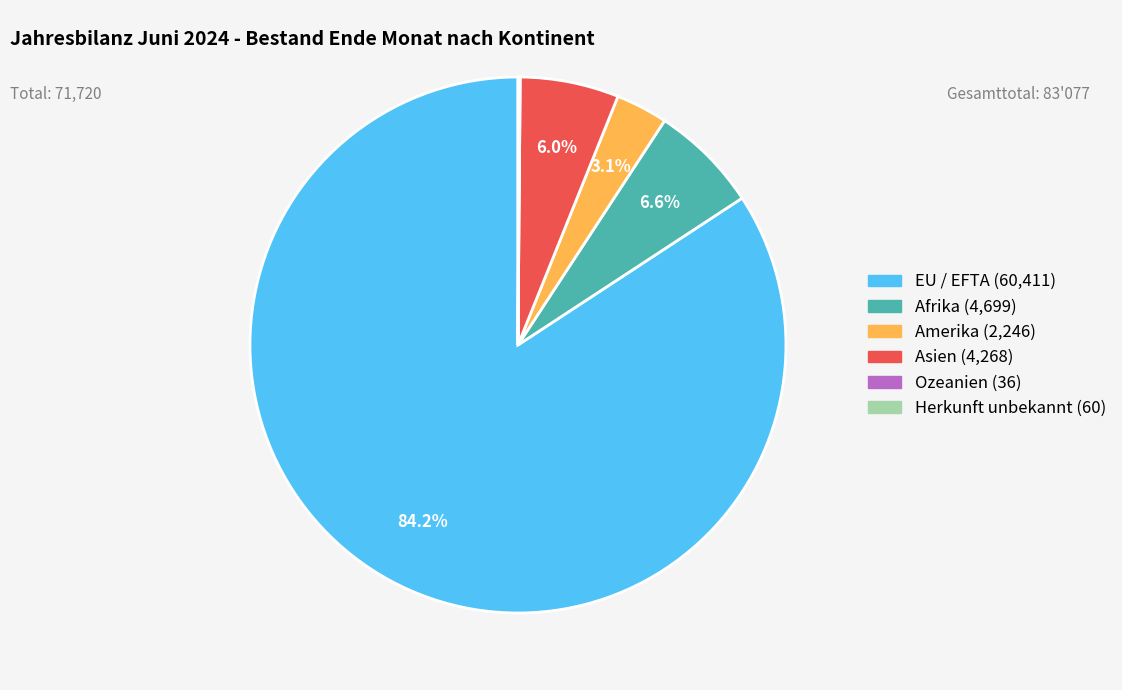

Is it true that Afrika is 19% of the pie?

False